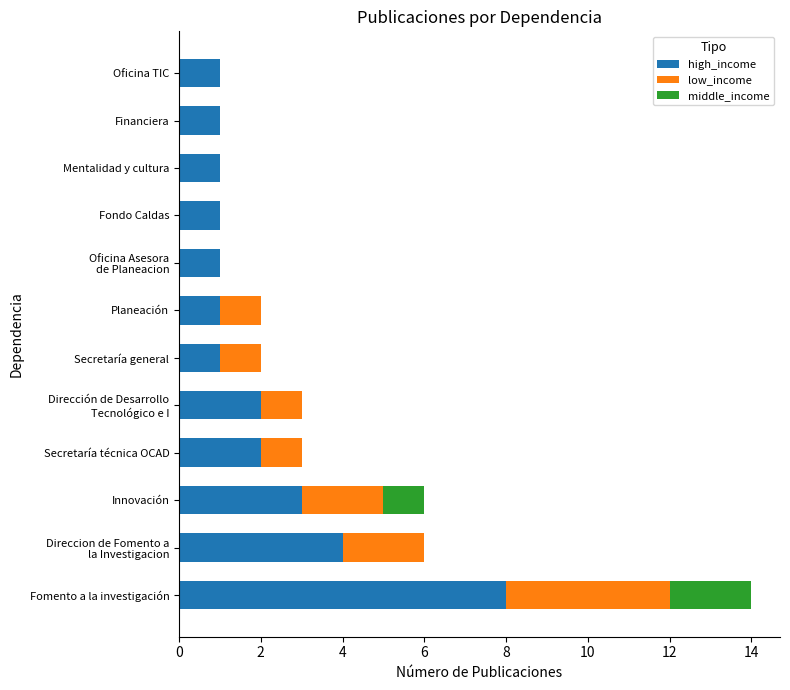

What is the total value across all series at Fomento a la investigación?

14